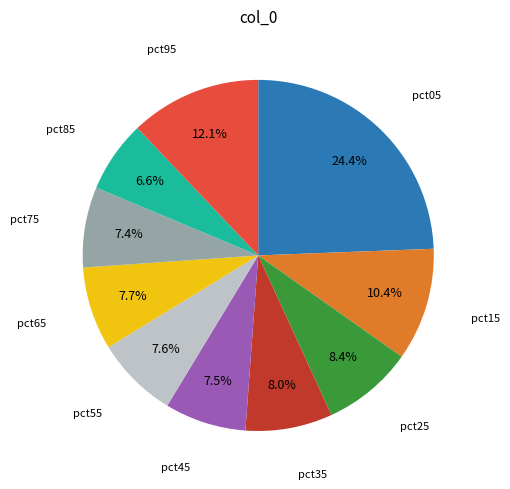

Is there a majority slice in this chart?

No